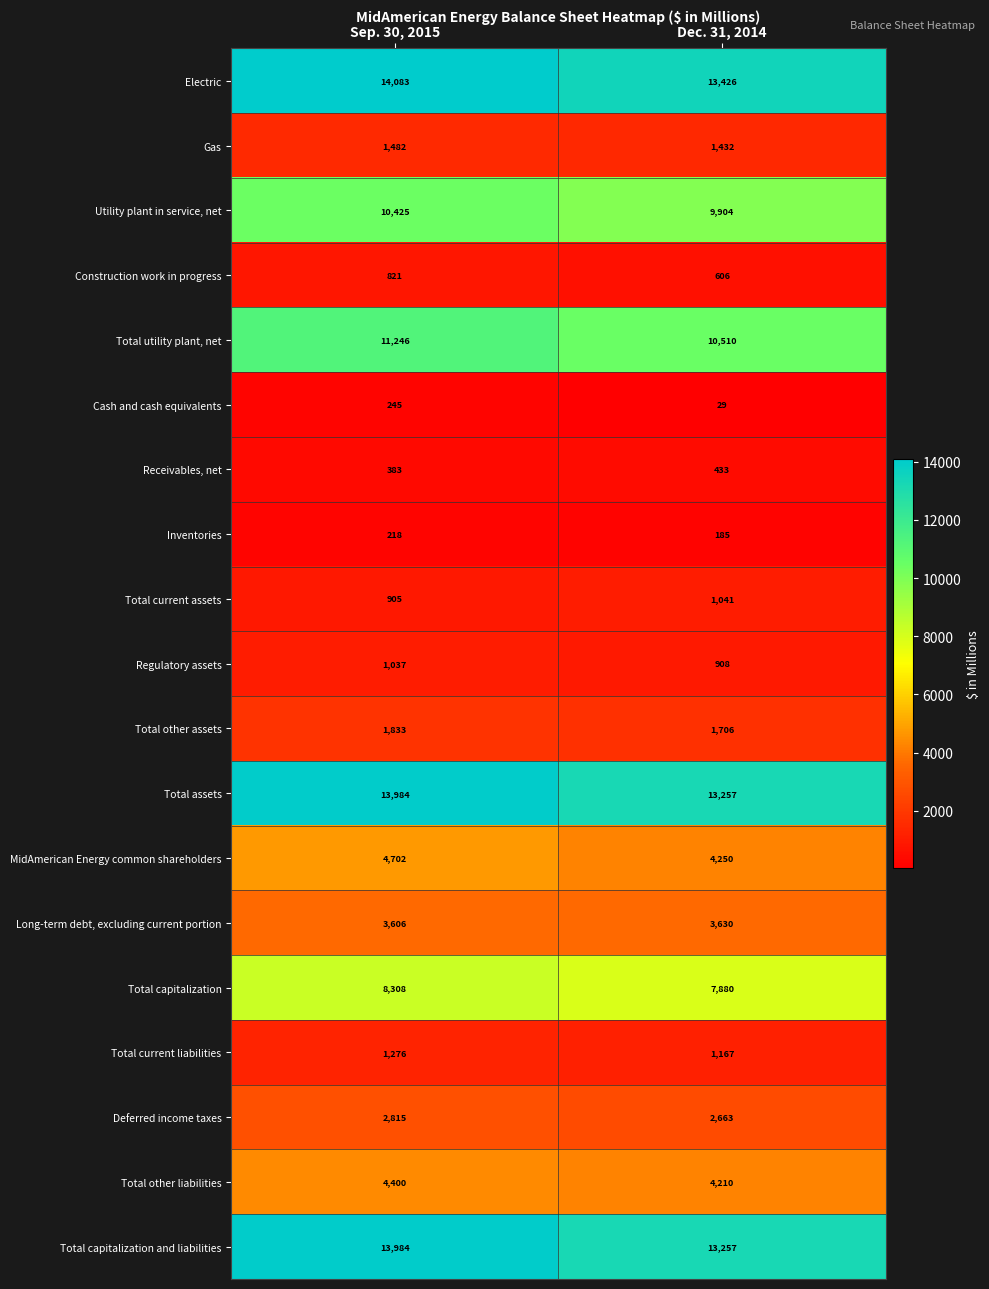

What is the sum of the Gas values at Sep. 30, 2015 and Dec. 31, 2014?

2914